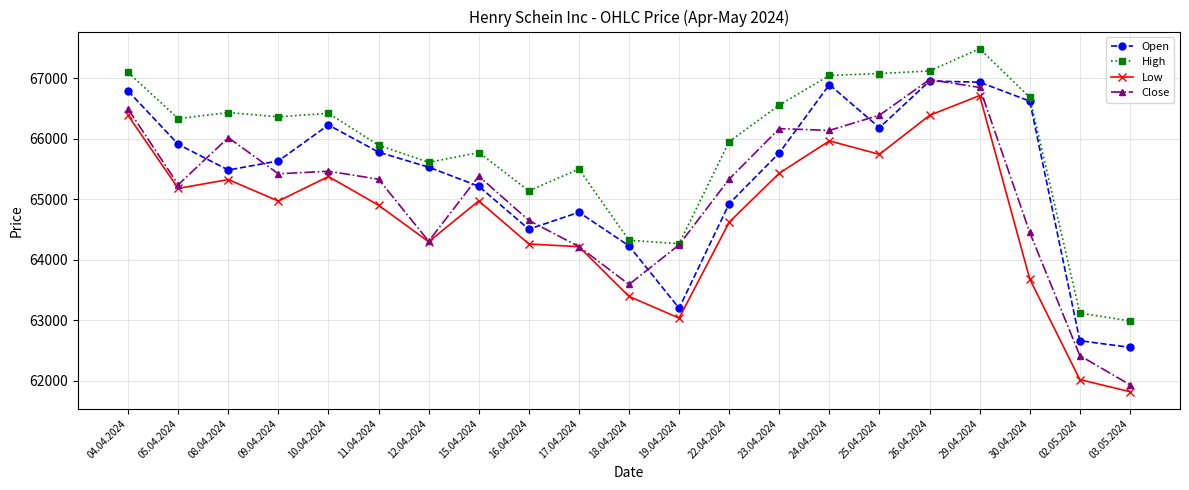

List the series in order of their overall mean, lowest first.

Low, Close, Open, High